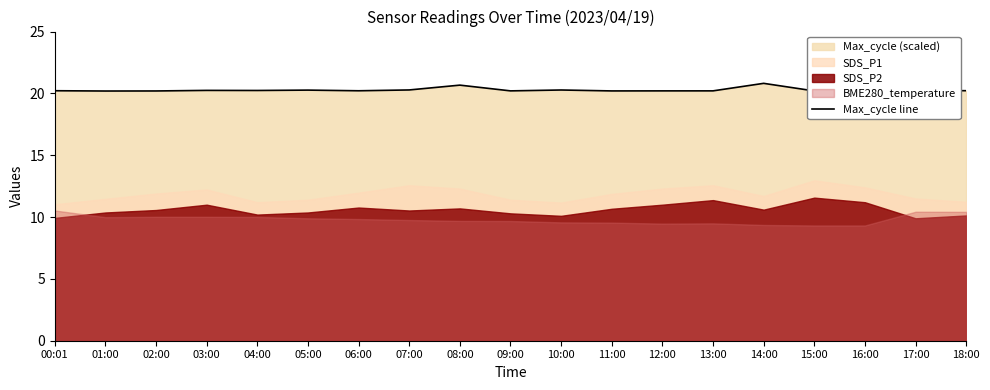

What is the difference between the maximum and minimum values?

0.6